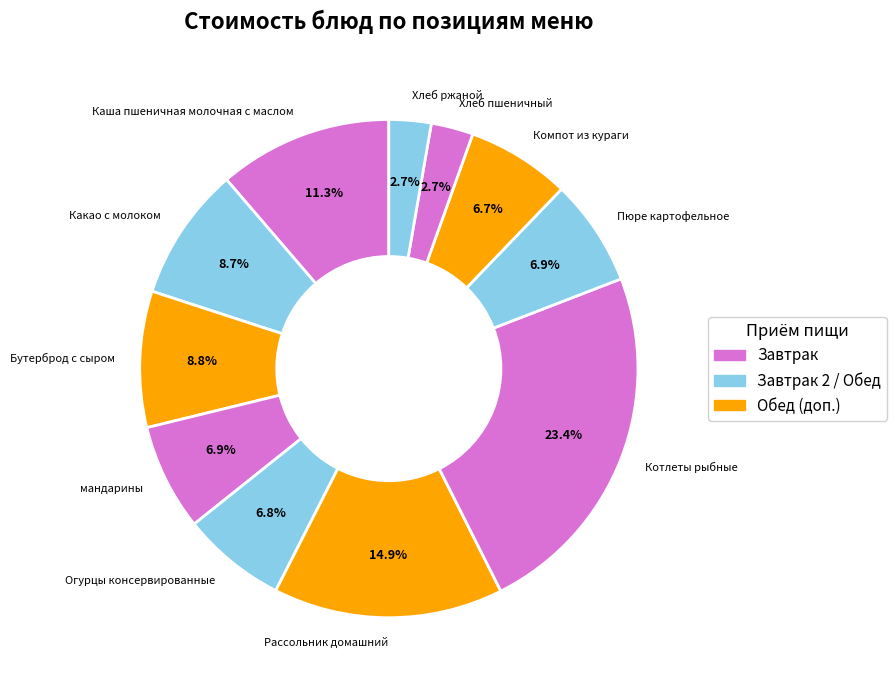

Do Пюре картофельное and Бутерброд с сыром together represent more than half of the pie?

No